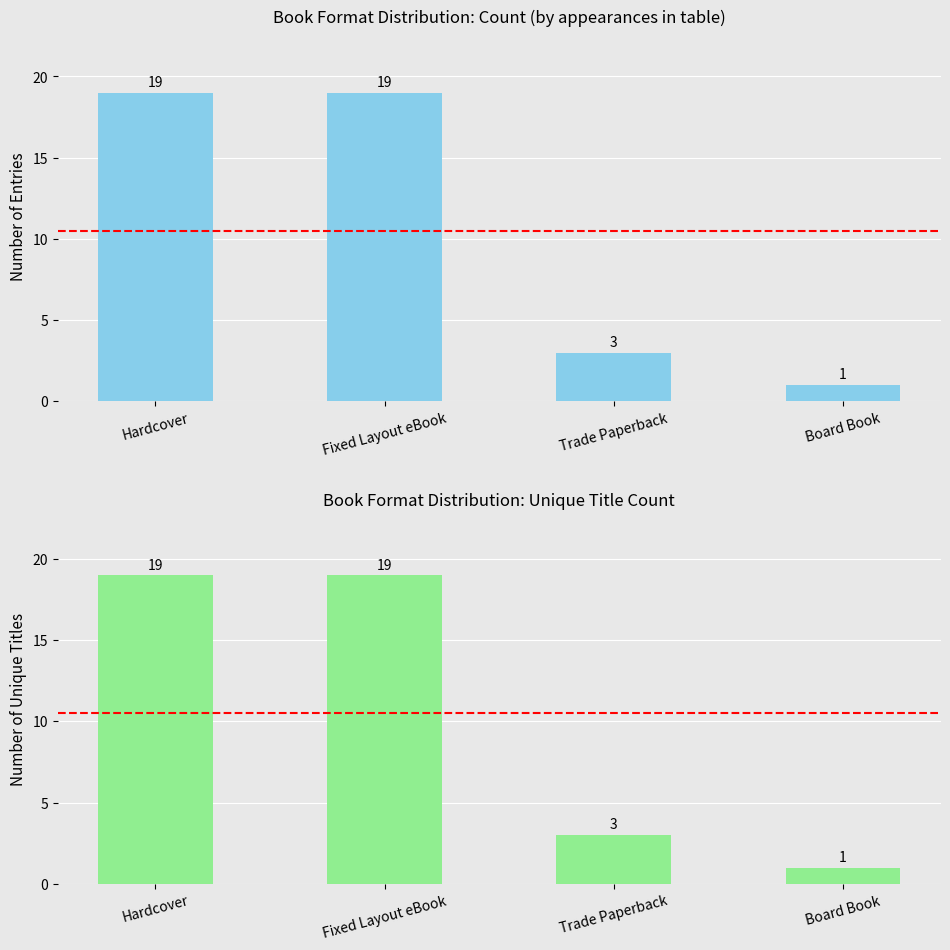

How many data points in Count are less than 19?

2